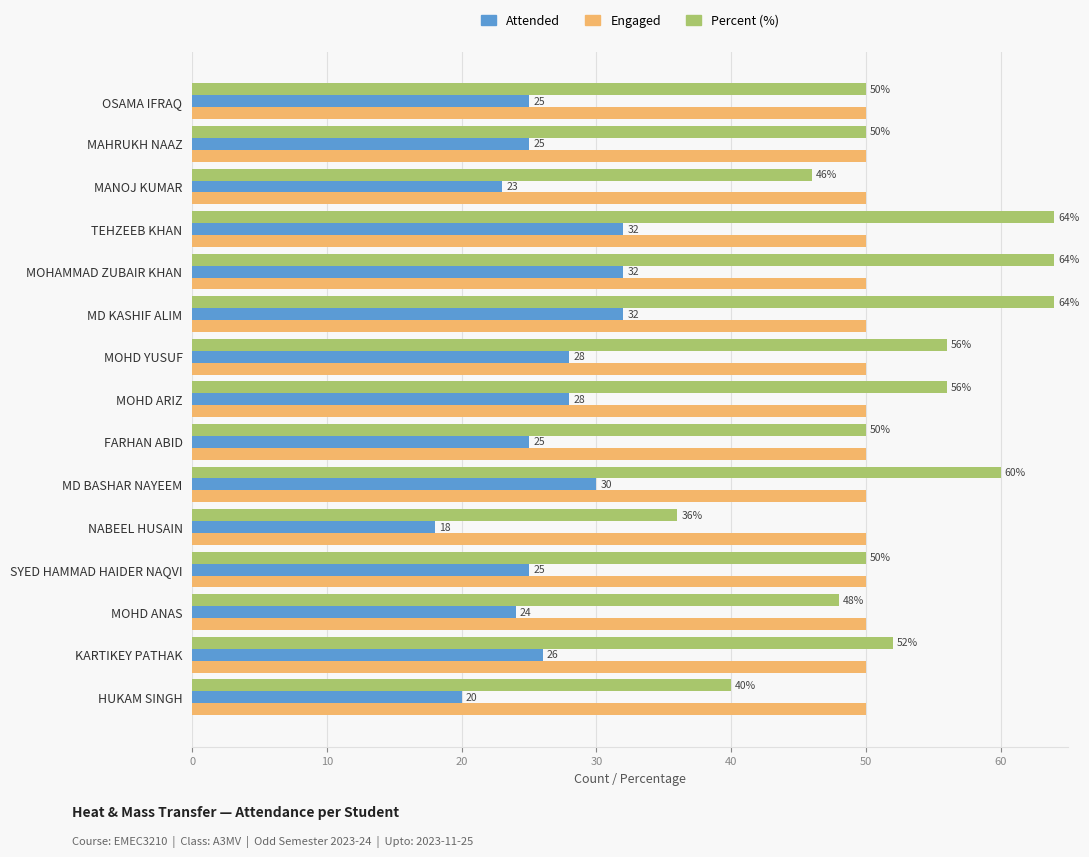

What is the total value across all series at MAHRUKH NAAZ?

125